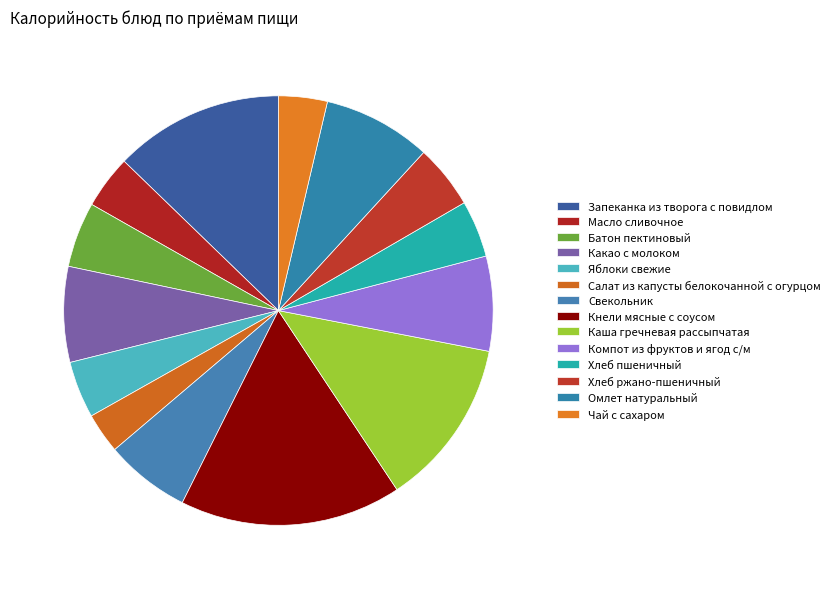

Rank the categories by value from lowest to highest.

Салат из капусты белокочанной с огурцом, Чай с сахаром, Масло сливочное, Яблоки свежие, Хлеб пшеничный, Хлеб ржано-пшеничный, Батон пектиновый, Свекольник, Компот из фруктов и ягод с/м, Какао с молоком, Омлет натуральный, Каша гречневая рассыпчатая, Запеканка из творога с повидлом, Кнели мясные с соусом